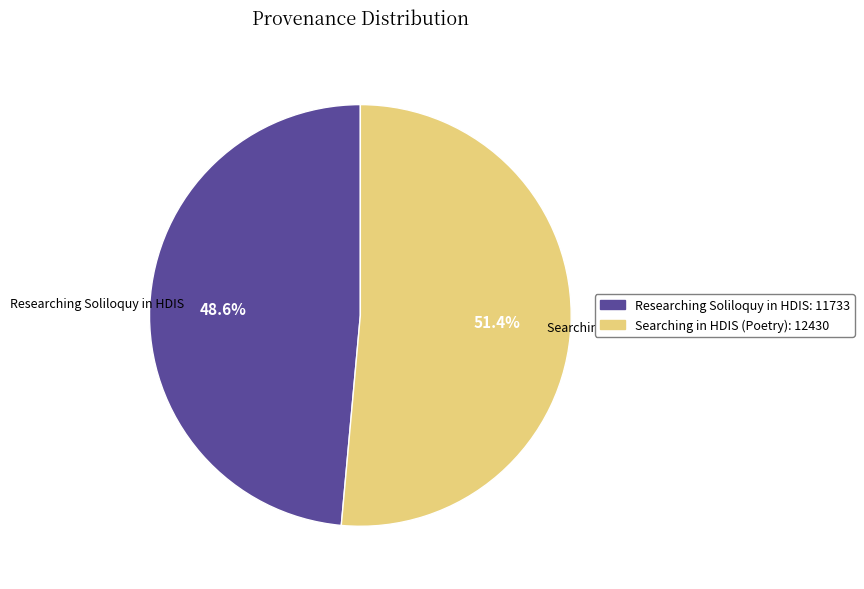

What is the ratio of the value at Searching in HDIS (Poetry) to the value at Researching Soliloquy in HDIS?

1.1